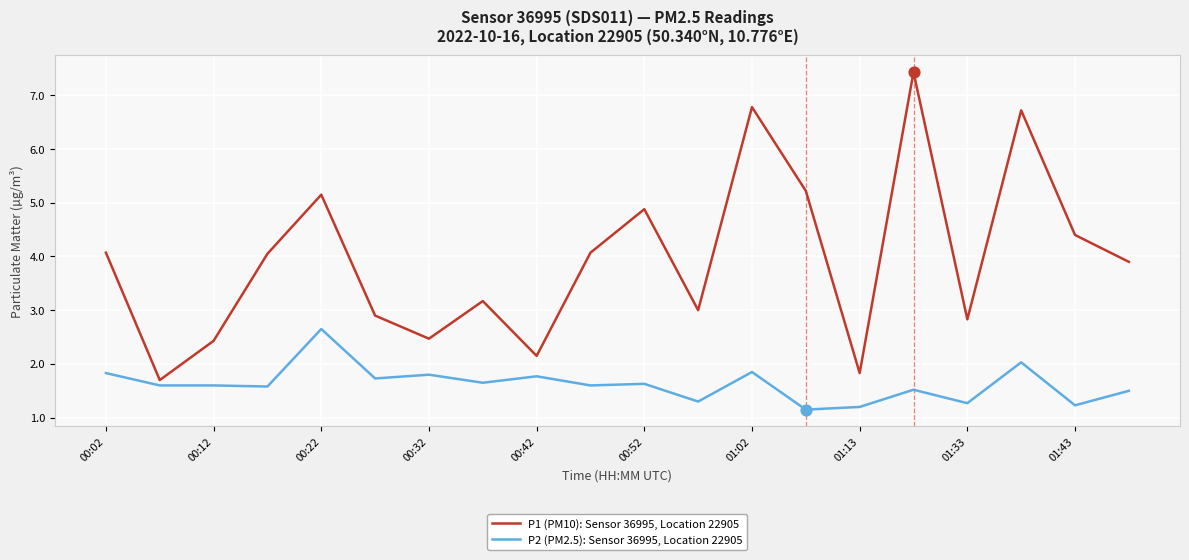

Which series has the widest spread of values?

P1 (PM10): Sensor 36995, Location 22905